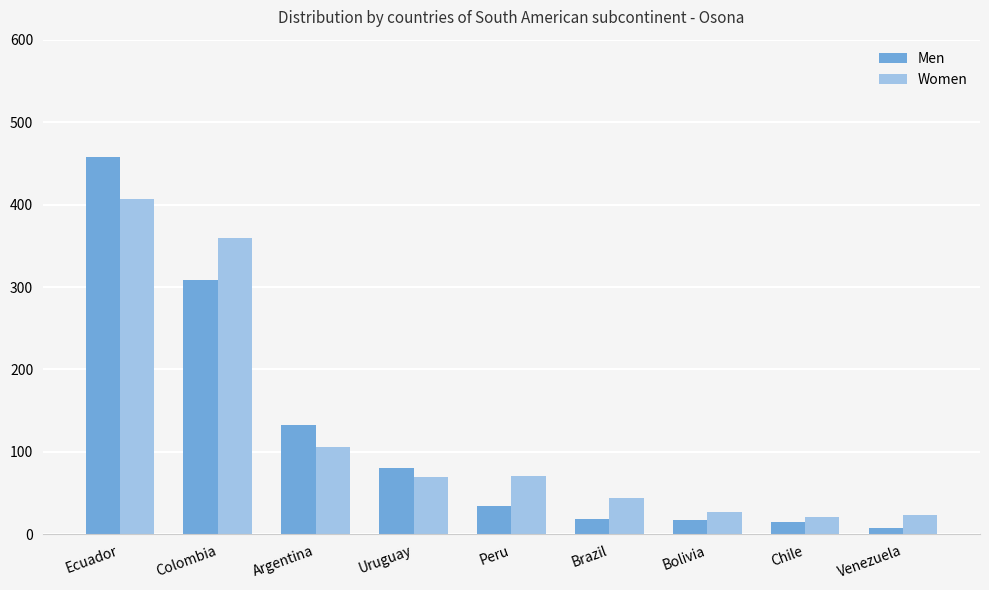

Is it true that Men equals 133 at Argentina?

True